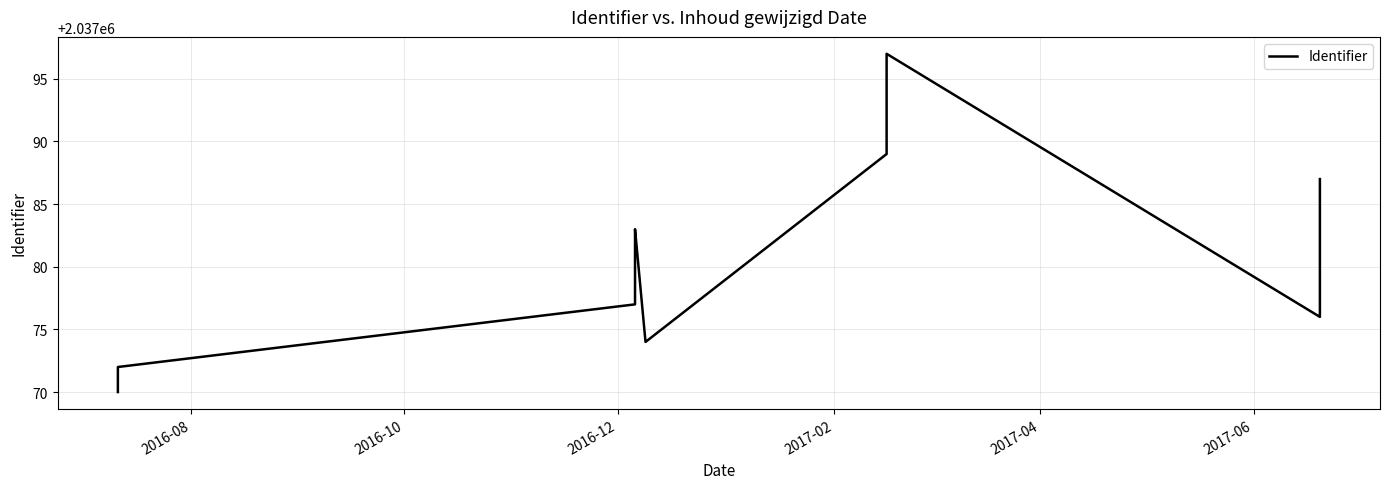

What is the minimum value shown in the chart?

2037070